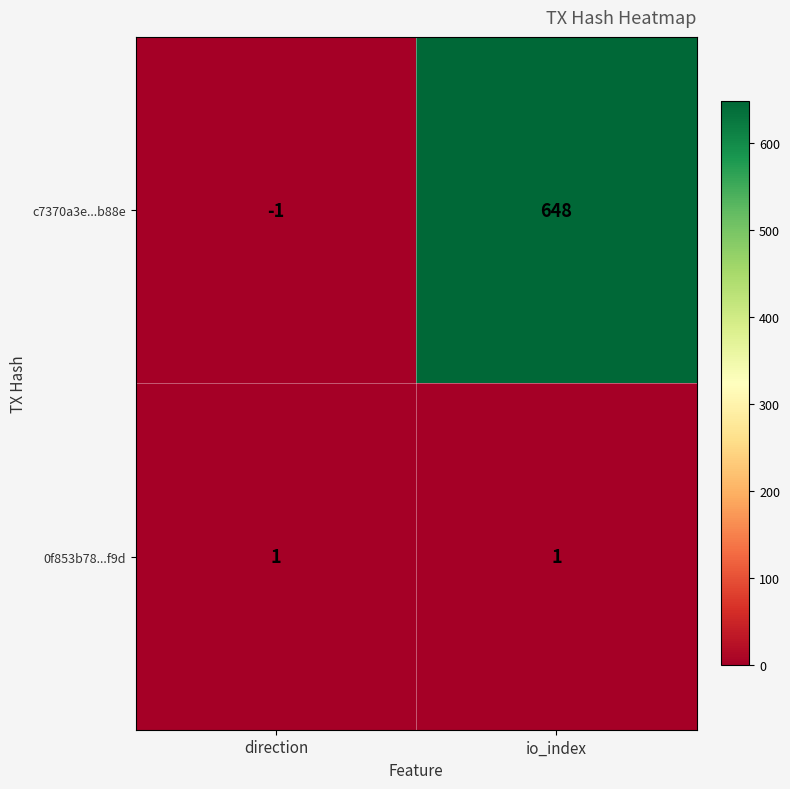

The c7370a3e...b88e series shows 261 at io_index. True or false?

False